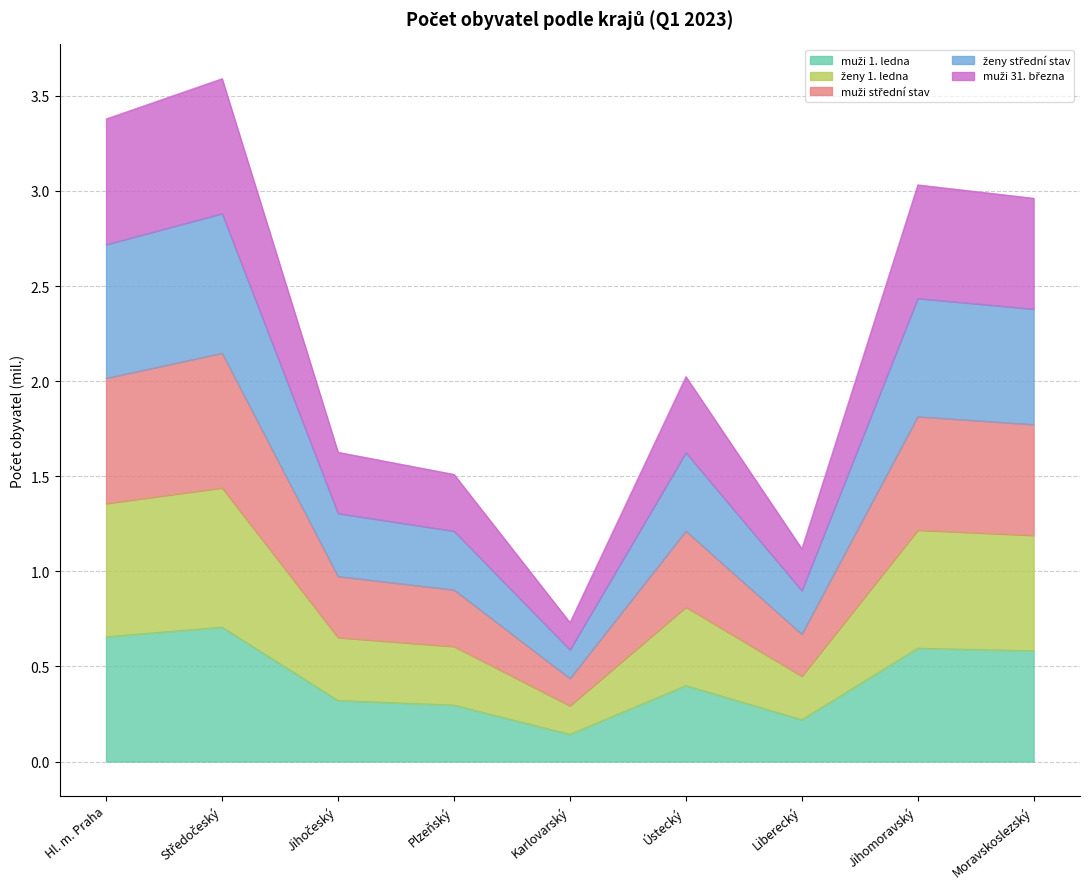

Does the chart display data point markers on the line(s)?

No